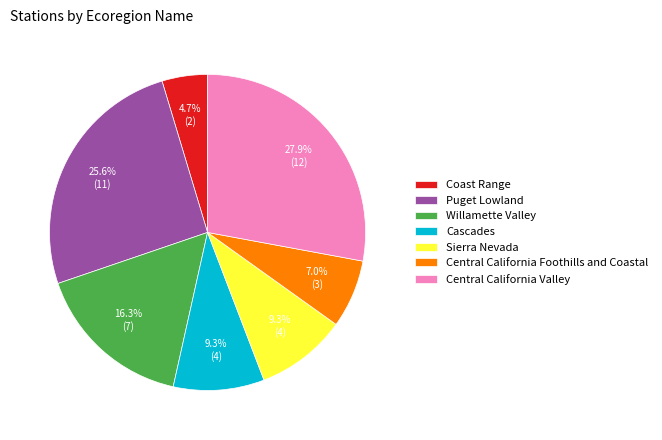

Is there a majority slice in this chart?

No